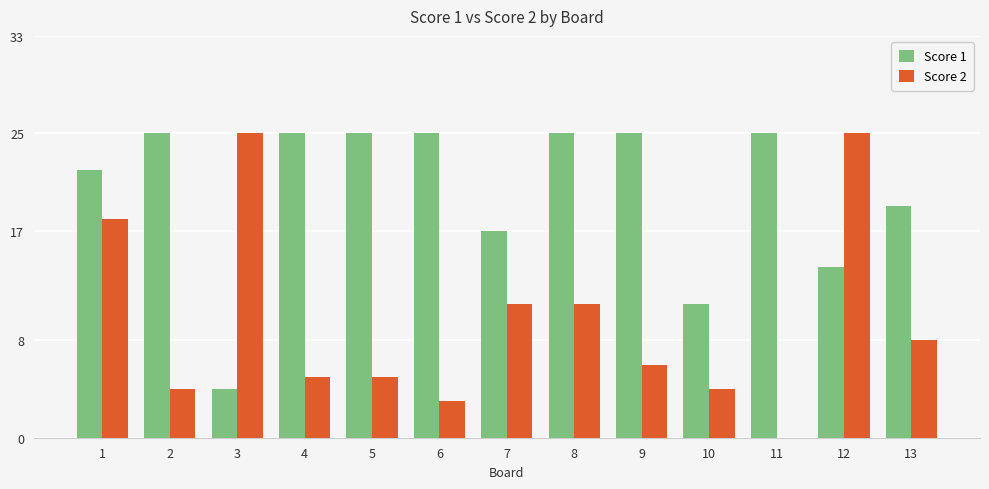

What is the maximum value shown in the chart?

25